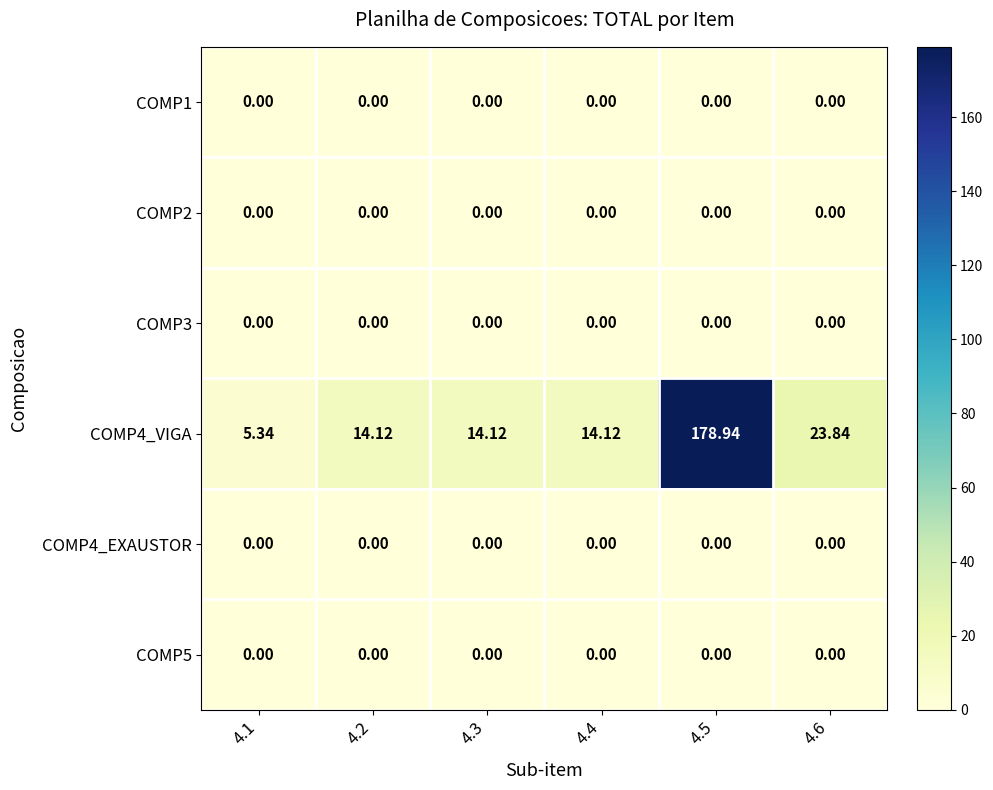

Which series has the widest spread of values?

COMP4_VIGA